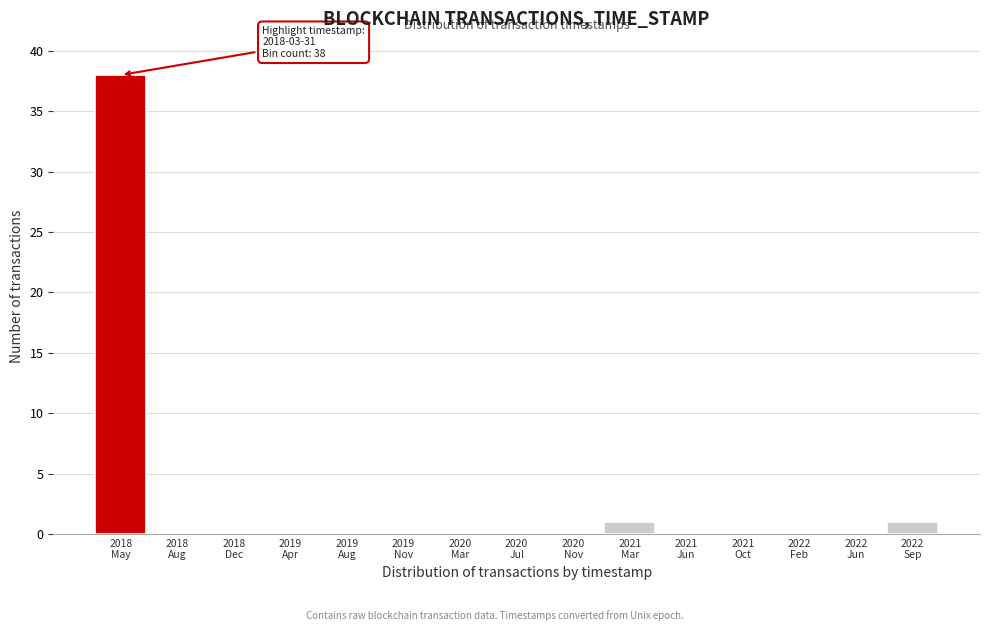

What is the greatest value displayed?

38